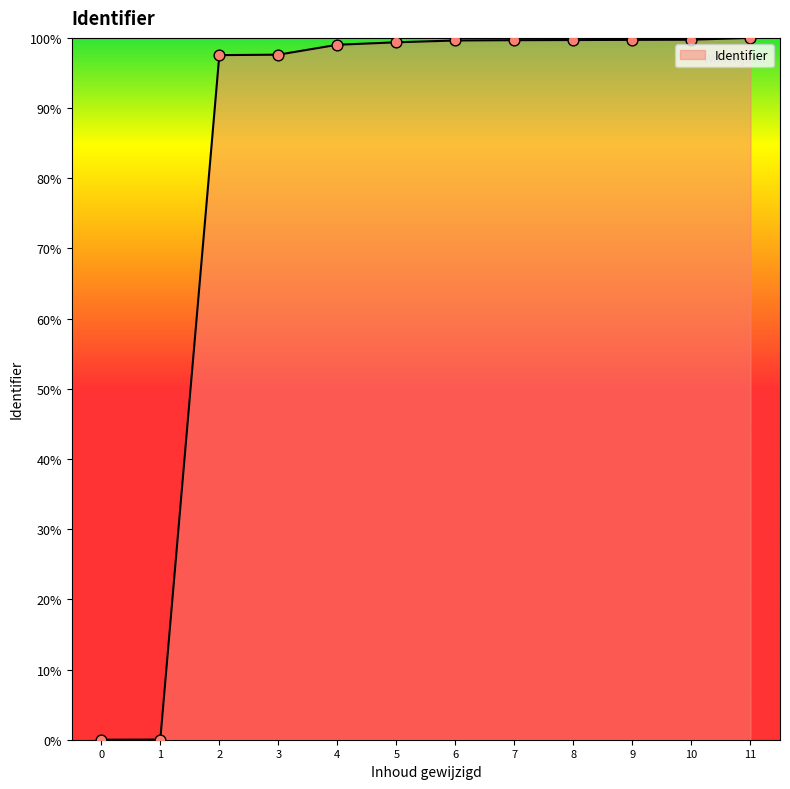

What is the maximum value shown in the chart?

100.0